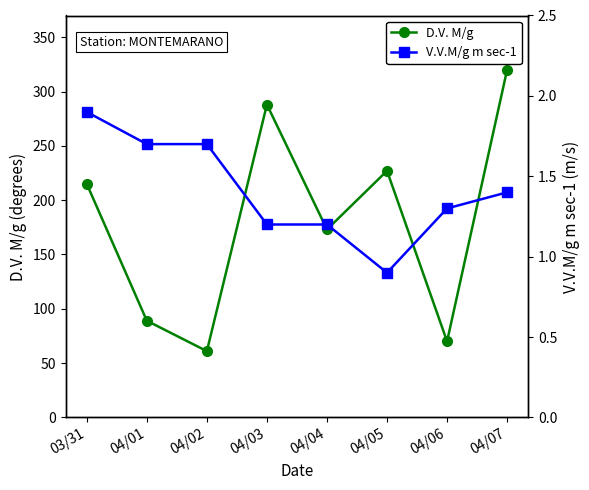

True or false: V.V.M/g m sec-1 has a value of 0.3 at 04/04.

False